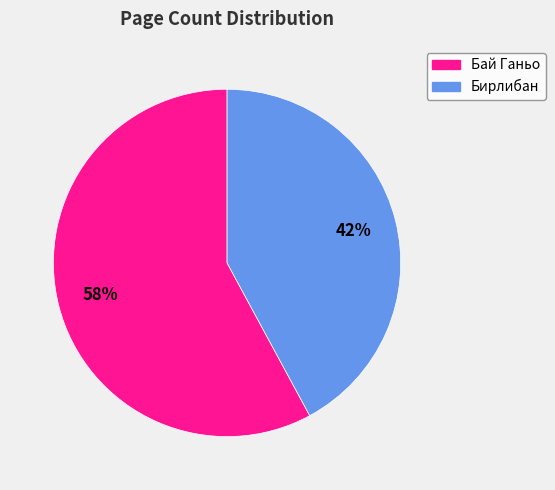

Is there any slice that represents more than half of the pie?

Yes